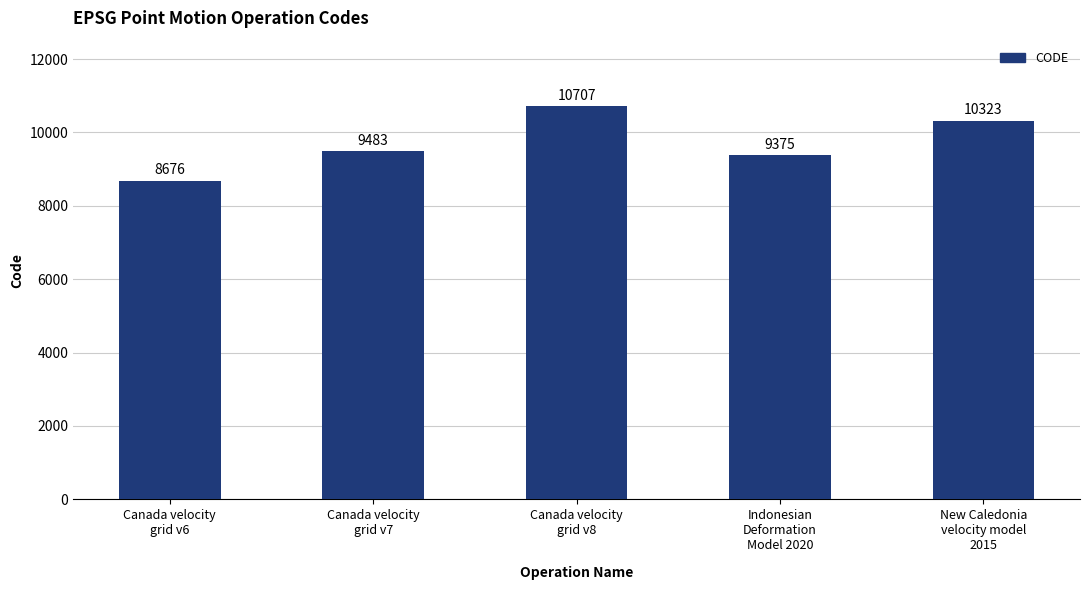

List the labels in order of value, largest first.

Canada velocity
grid v8, New Caledonia
velocity model
2015, Canada velocity
grid v7, Indonesian
Deformation
Model 2020, Canada velocity
grid v6